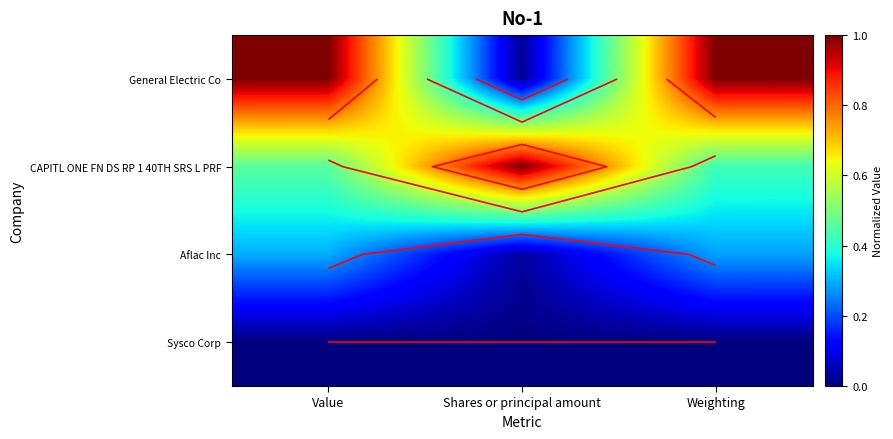

At which label does General Electric Co reach its minimum?

Shares or principal amount